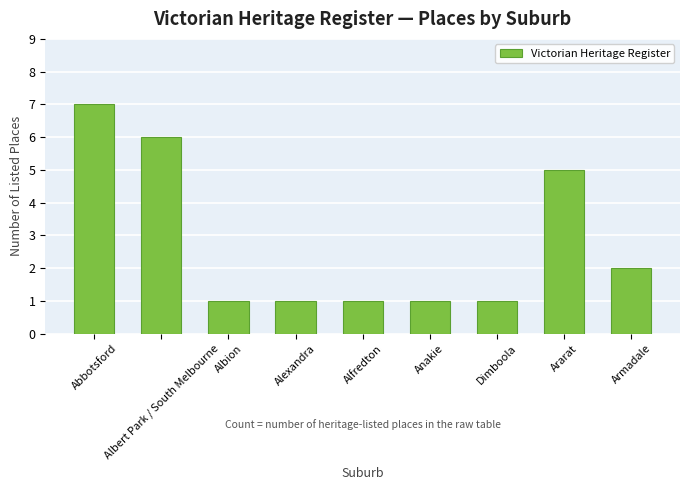

What is the difference between the maximum and second lowest values?

6